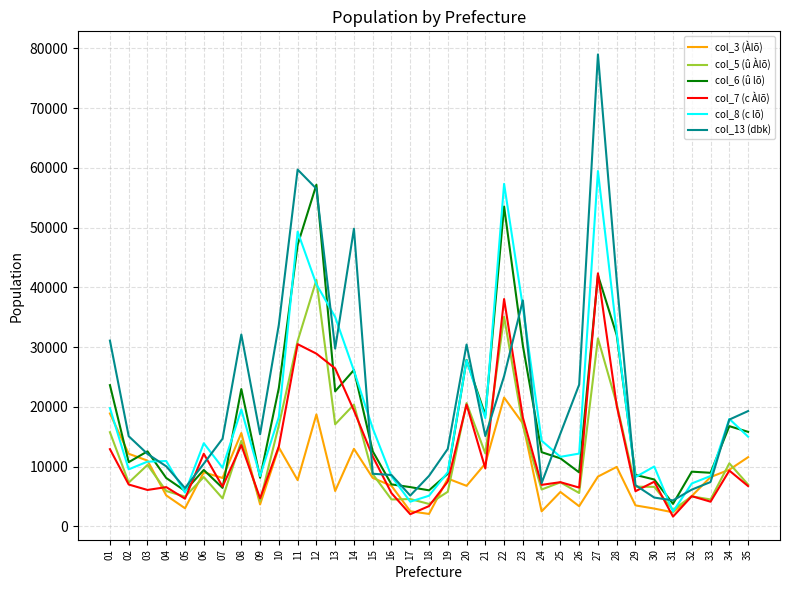

True or false: col_7 (c Àlõ) and col_8 (c lõ) intersect in this chart.

False